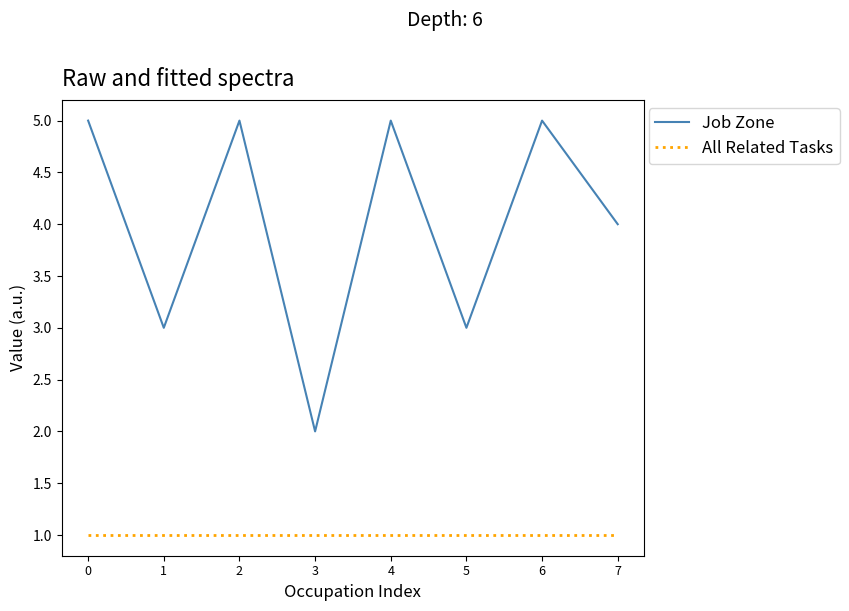

What is the difference between the highest and lowest values at 7?

3